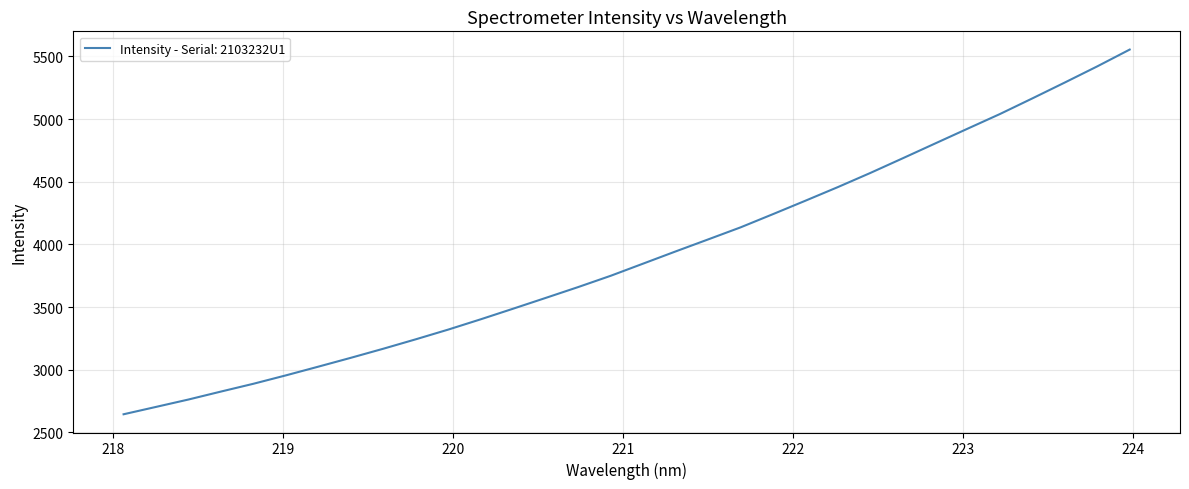

What is the difference between the maximum and minimum values?

2909.2